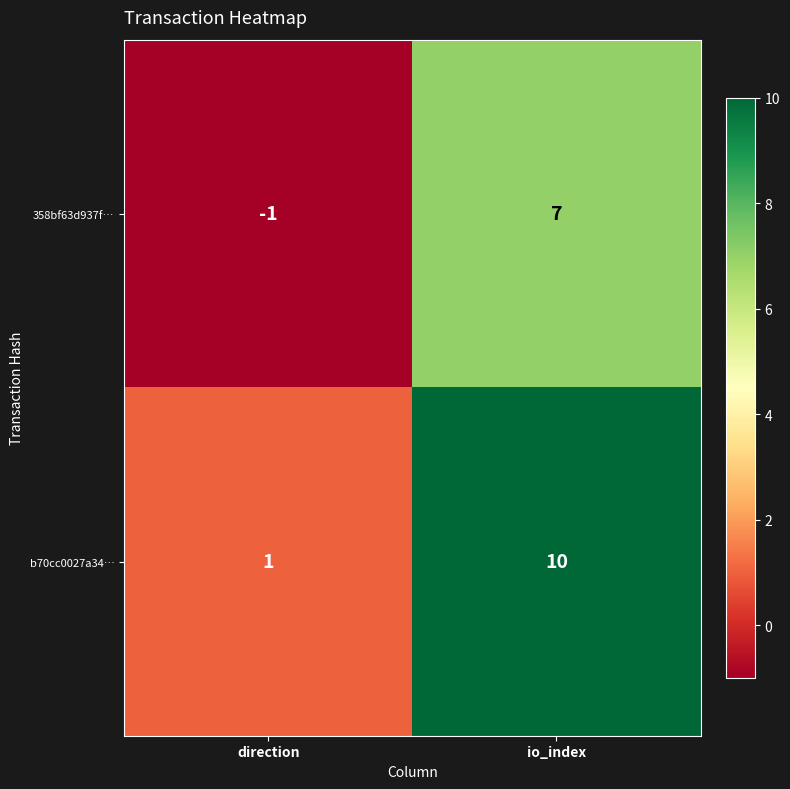

Reading left to right, list all the values displayed in this chart.

358bf63d937f…: -1	7
b70cc0027a34…: 1	10